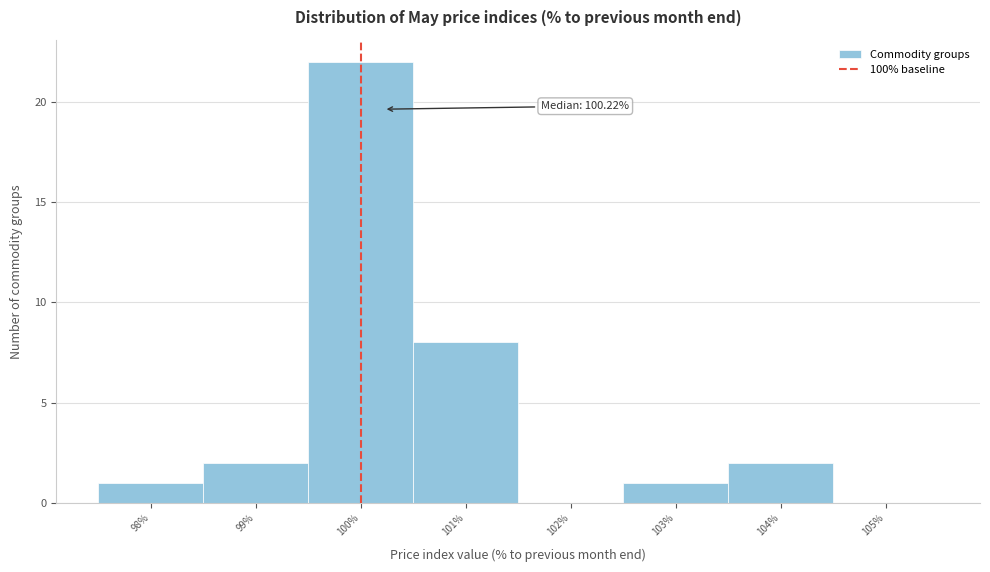

Over which range of the x-axis is the bar tallest?

99.5 to 100.5